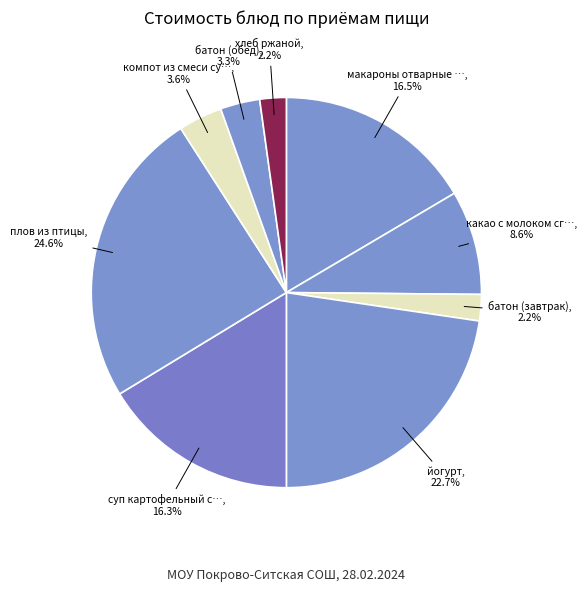

To the nearest percent, what is the difference between the largest and smallest slice percentages?

22%